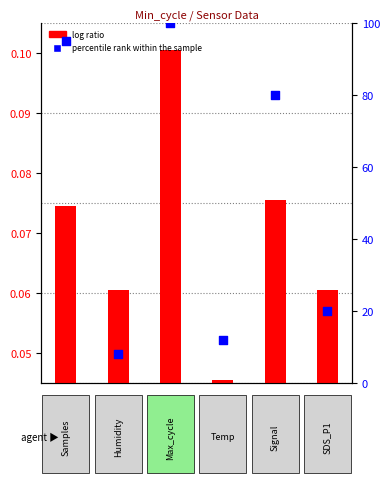

Which series contains the lowest Y value?

log ratio